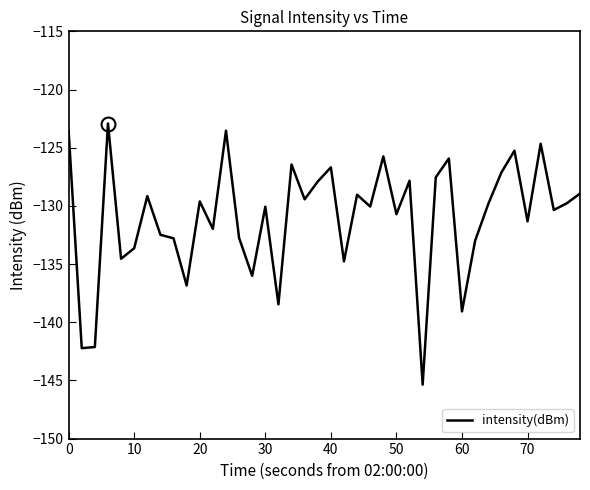

What is the minimum value shown in the chart?

-145.4